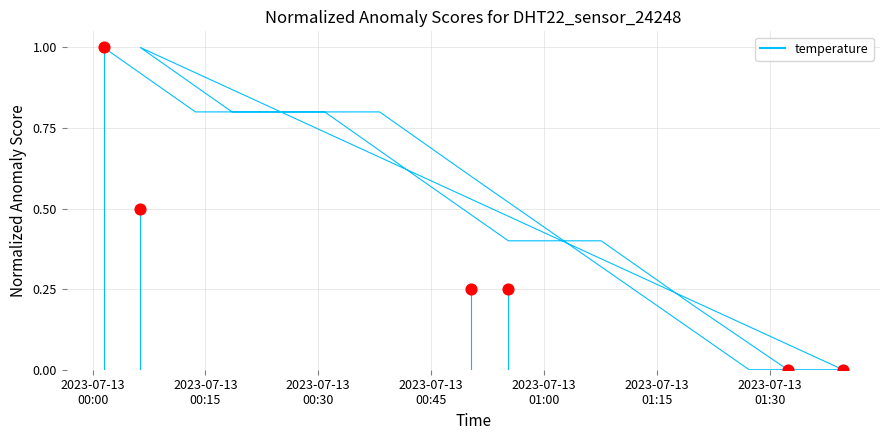

Which series has the largest Y range (max minus min)?

temperature